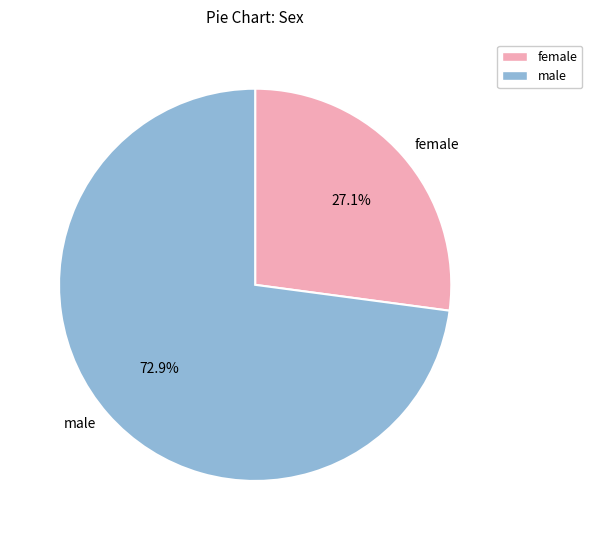

Does any single category account for the majority?

Yes